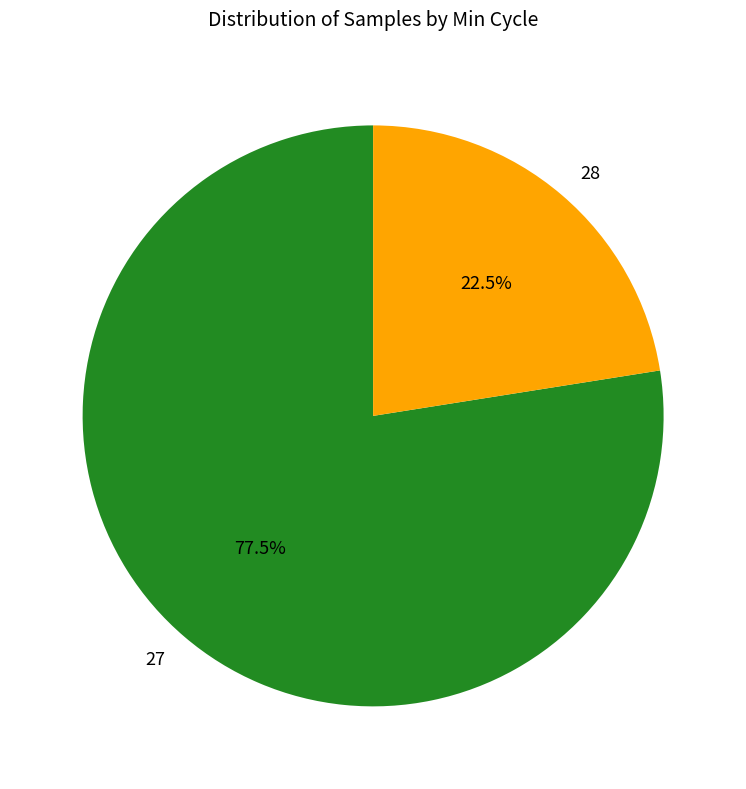

Is the sum of 28 and 27 greater than half?

Yes